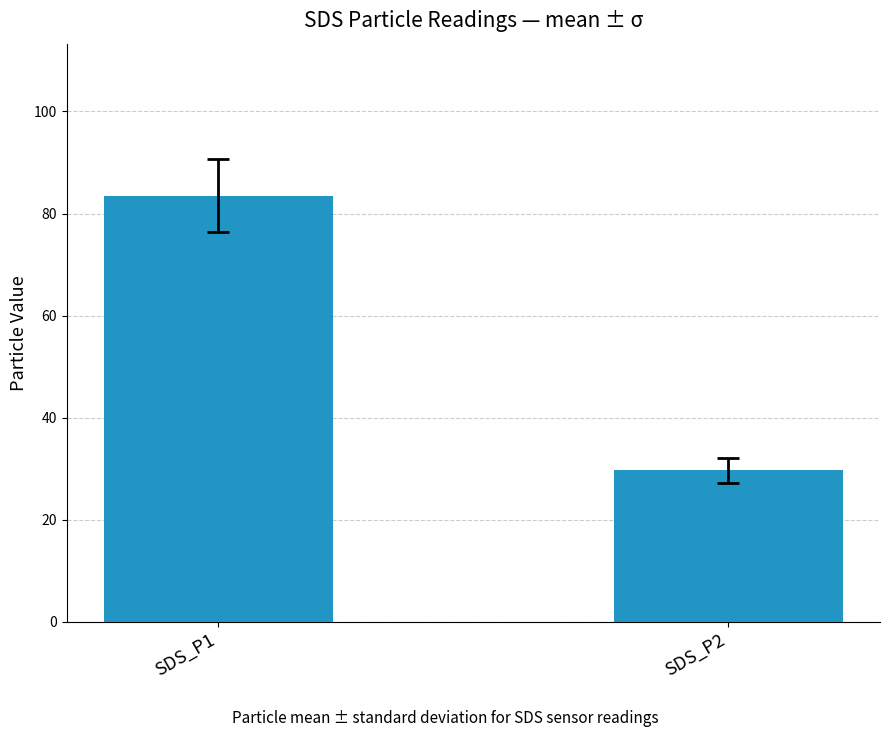

List the labels in order of value, smallest first.

SDS_P2, SDS_P1